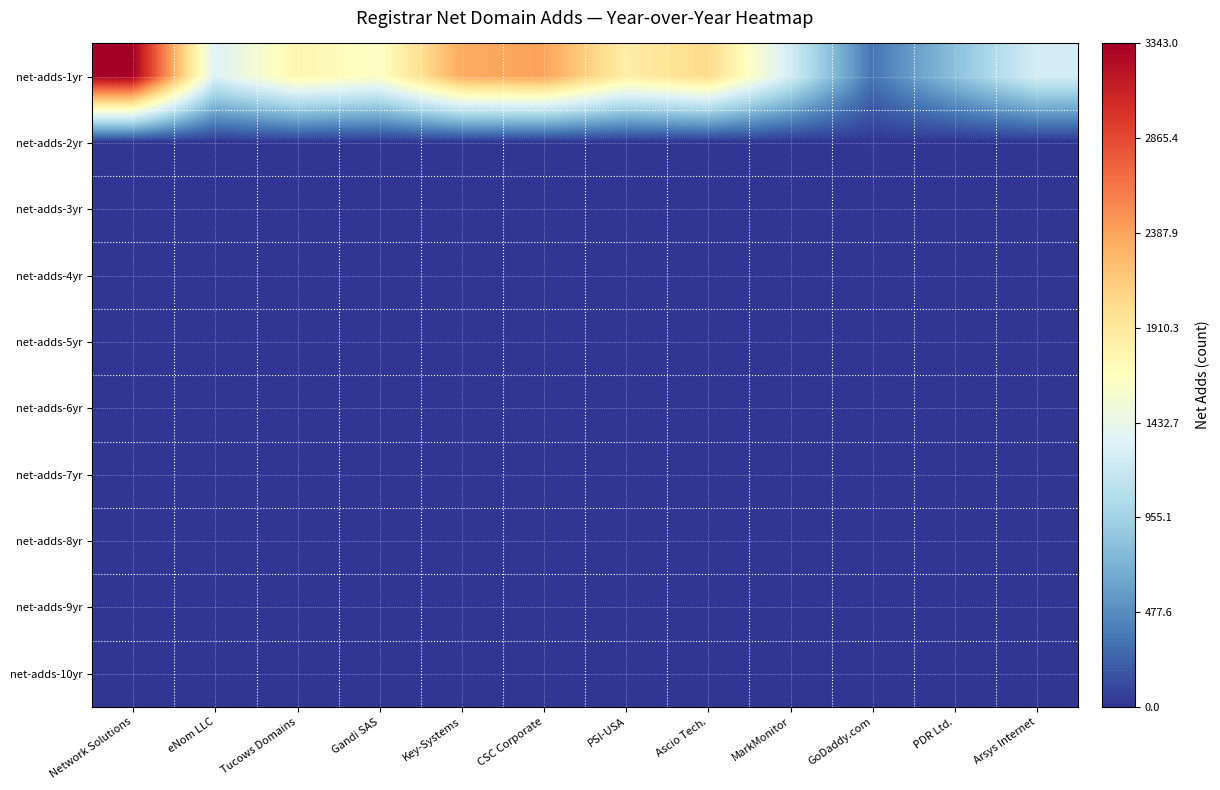

Which category has the highest value across all series?

Network Solutions